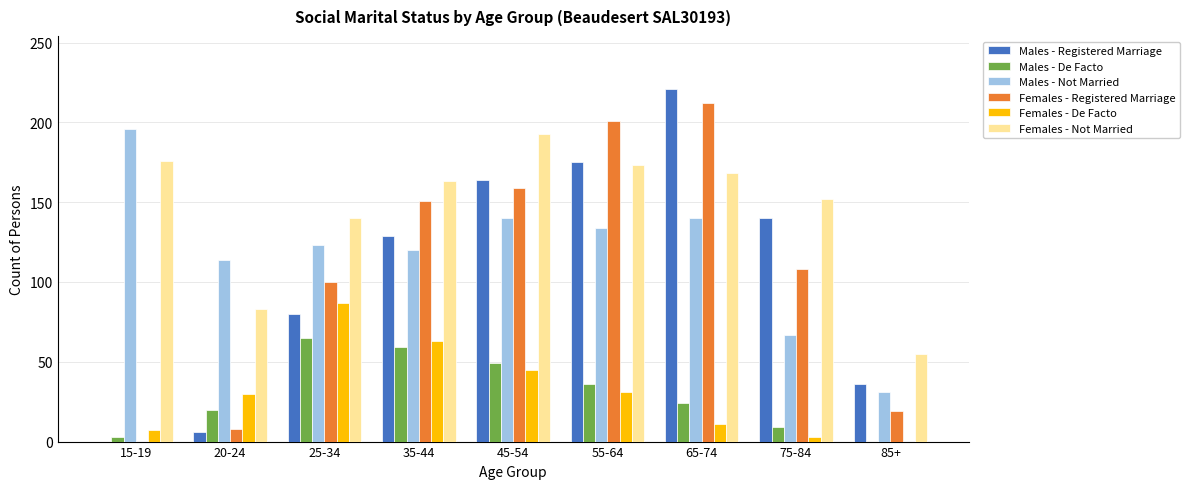

Where does the Females - Registered Marriage series first go above 108?

35-44